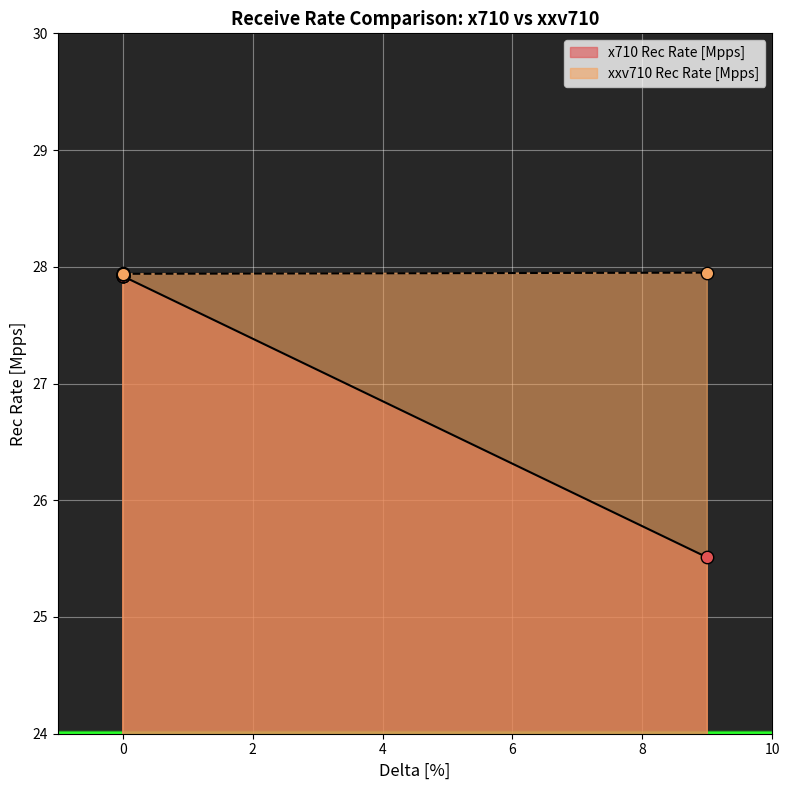

Which series contains the highest Y value?

xxv710 Rec Rate [Mpps]